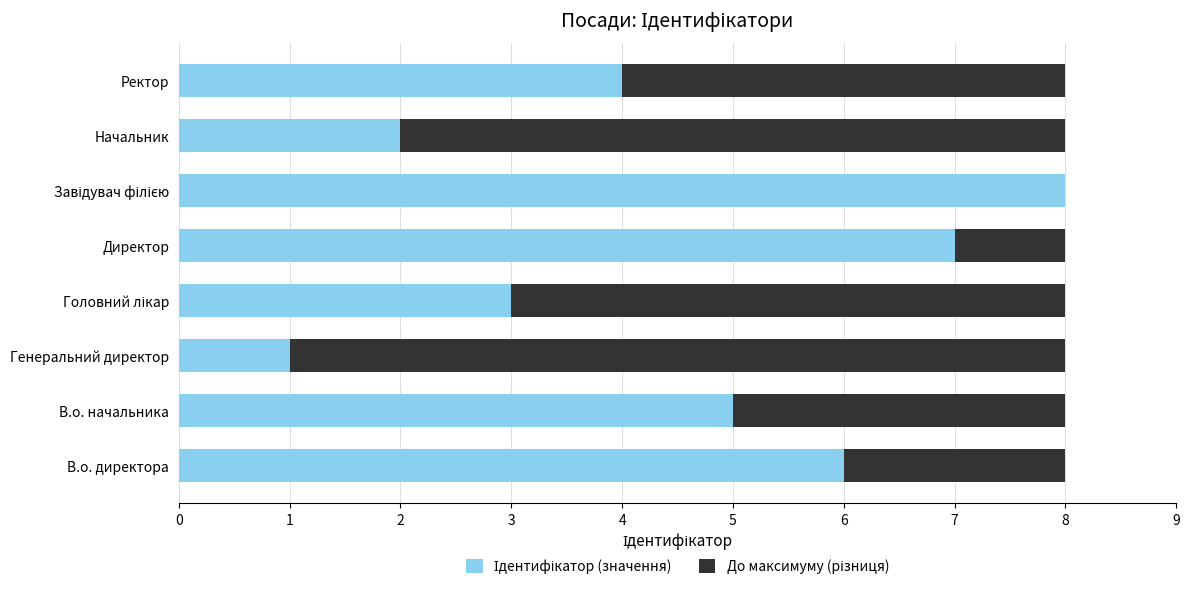

How many data points does each series have?

8